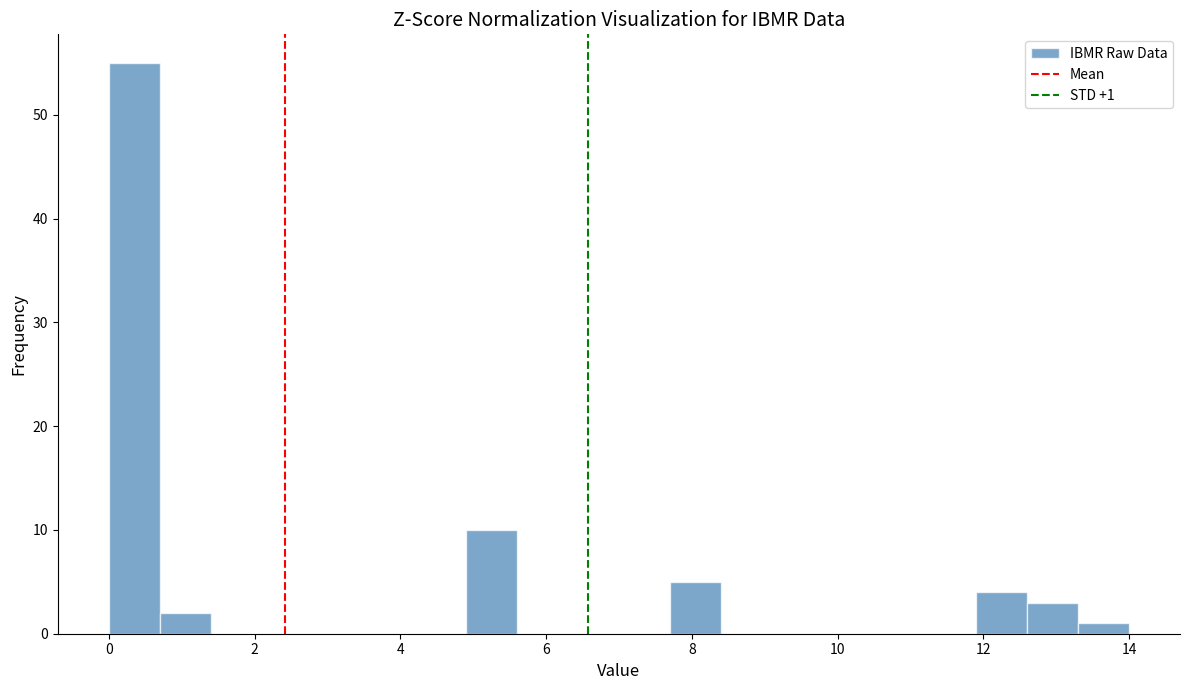

Around what value on the x-axis is the tallest bar? Give the approximate position of its centre, as read against the axis.

0.4